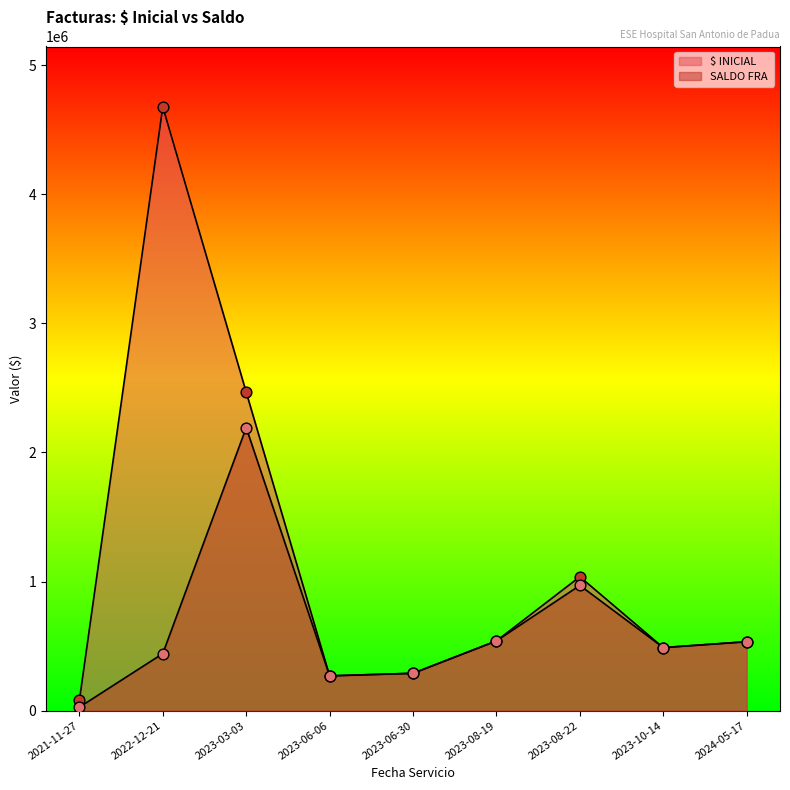

At how many categories does at least one series exceed 2034755?

2